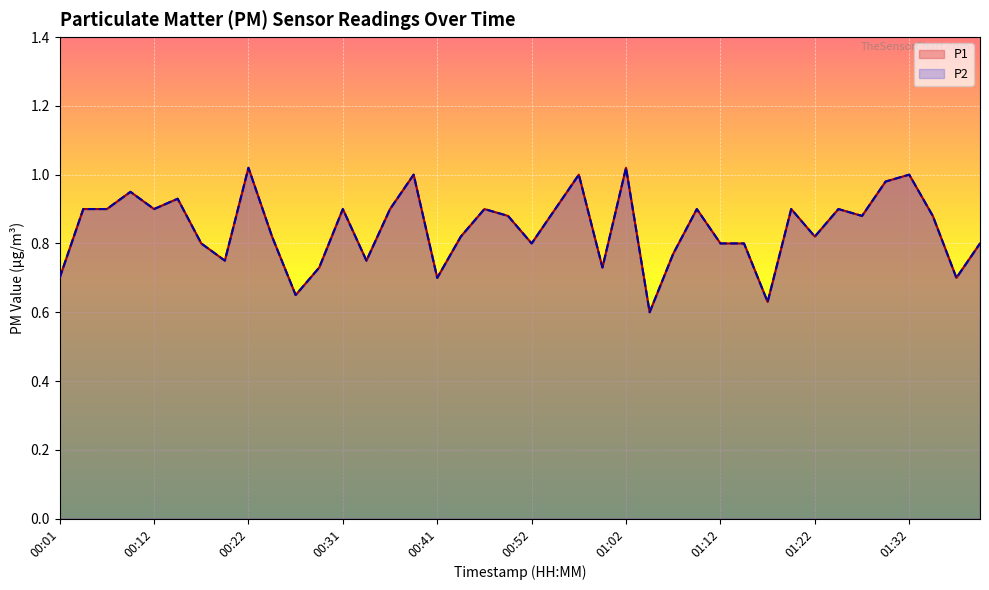

At which category does the chart reach its minimum across all series?

01:04